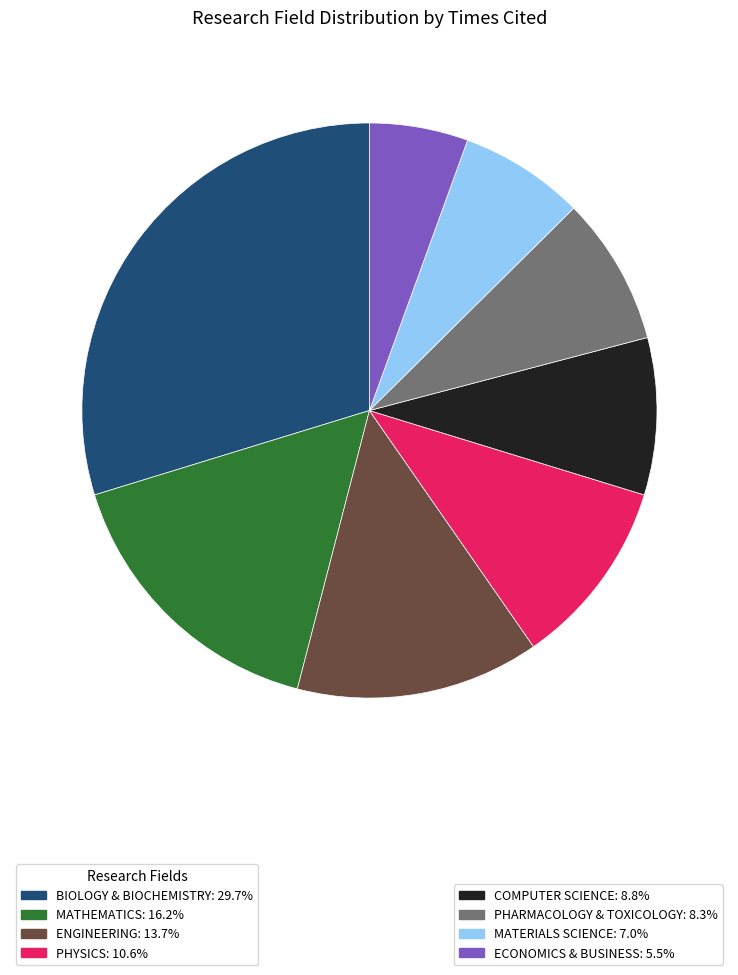

Does any single category account for the majority?

No